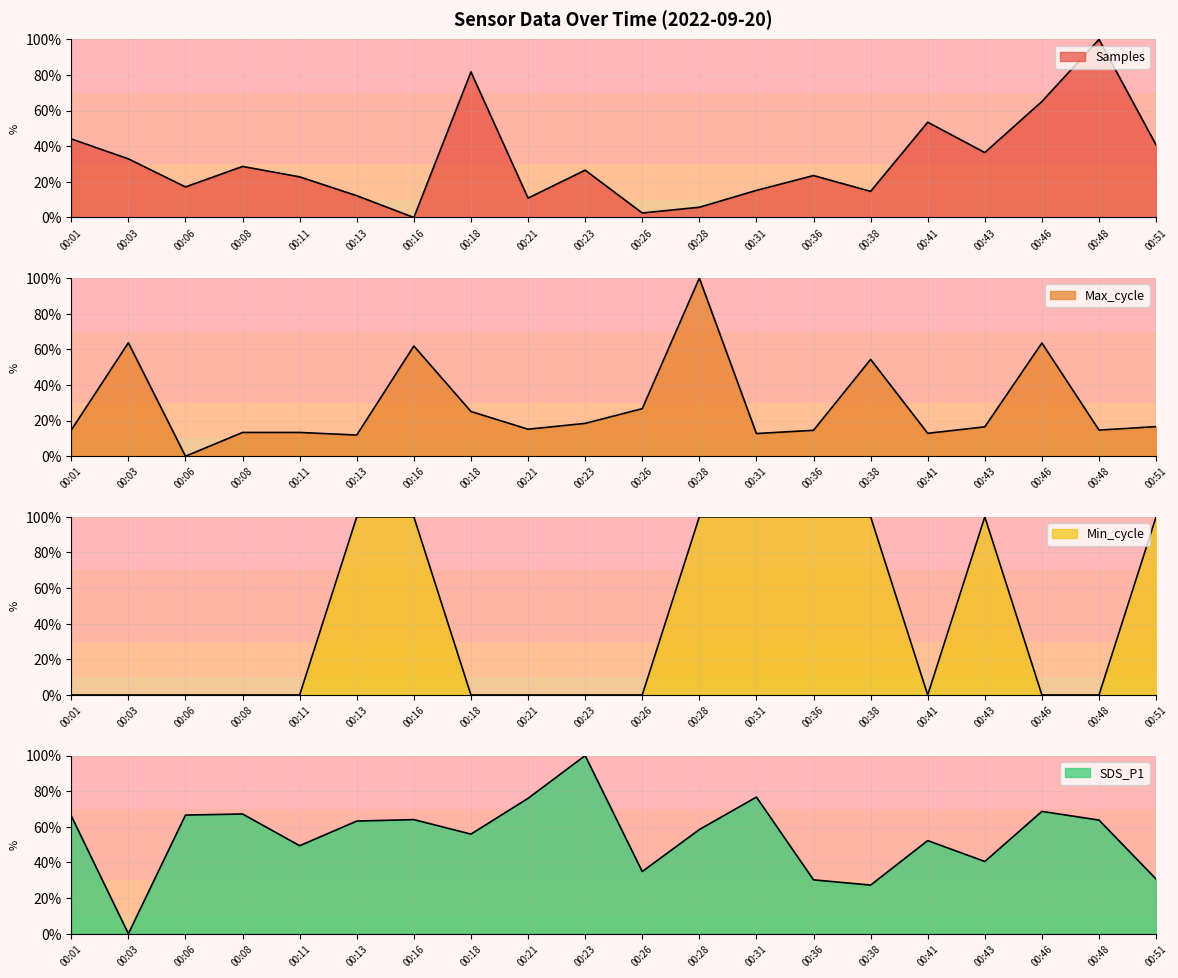

Which category has the highest value in the Max_cycle series?

00:28